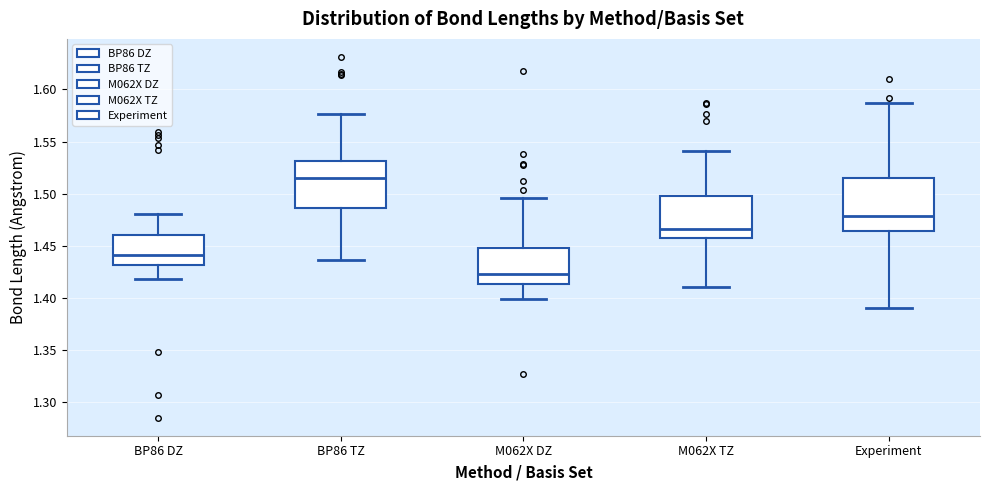

Reading left to right, read every box against the y-axis: the position of its median line, the range the box covers, and the ends of its whiskers. The values are not printed on the chart, so give them approximately, as read against the axis.

BP86 DZ: median 1.440, box 1.430 to 1.460, whiskers 1.420 to 1.480
BP86 TZ: median 1.515, box 1.485 to 1.530, whiskers 1.435 to 1.575
M062X DZ: median 1.425, box 1.415 to 1.450, whiskers 1.400 to 1.495
M062X TZ: median 1.465, box 1.460 to 1.500, whiskers 1.410 to 1.540
Experiment: median 1.480, box 1.465 to 1.515, whiskers 1.390 to 1.585